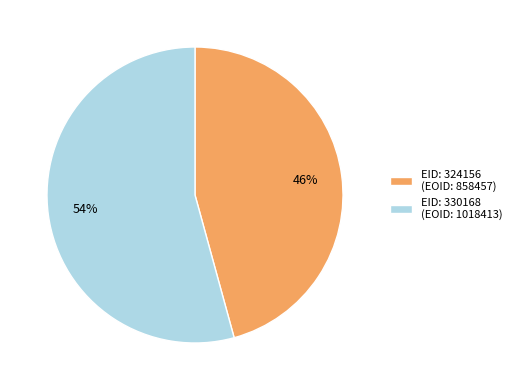

True or false: EID: 324156 accounts for 53% of the total.

False